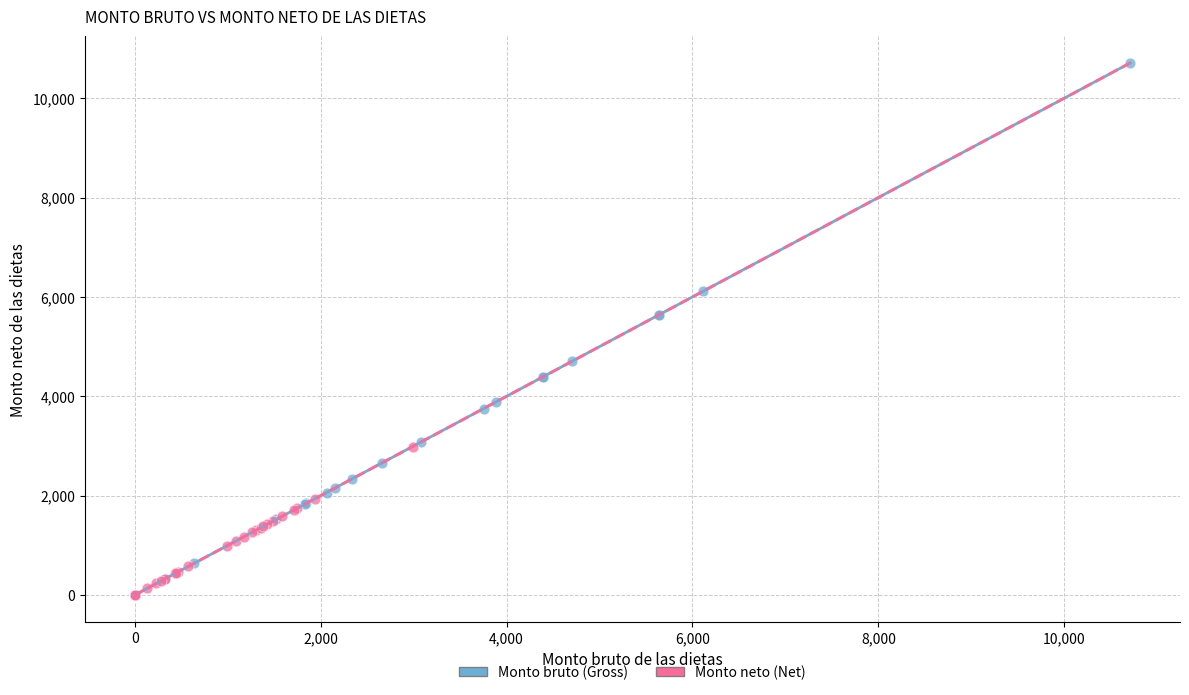

Which series contains the highest Y value?

Monto bruto (Gross)